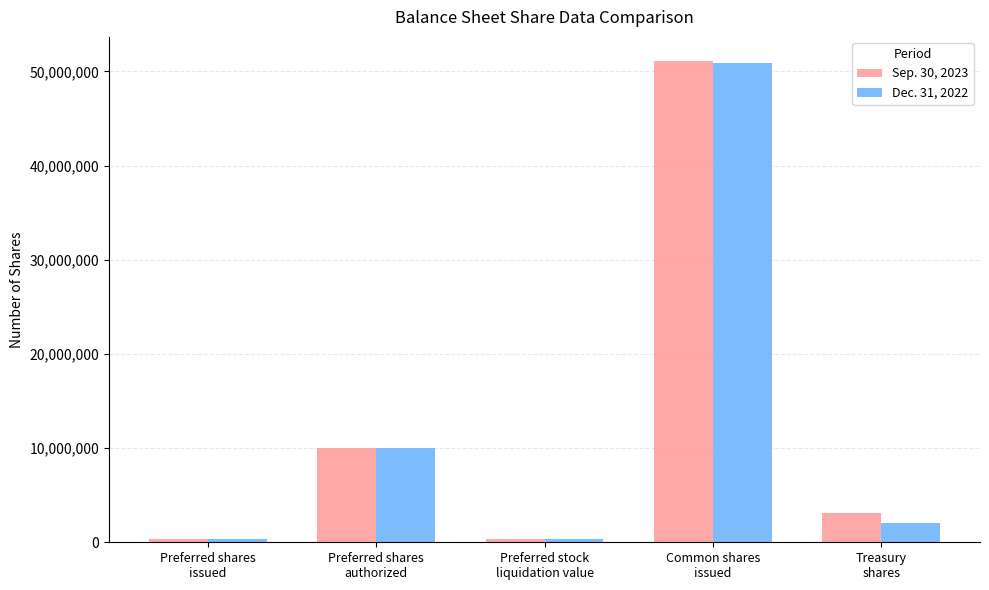

Rank the series by their average value, from highest to lowest.

Sep. 30, 2023, Dec. 31, 2022